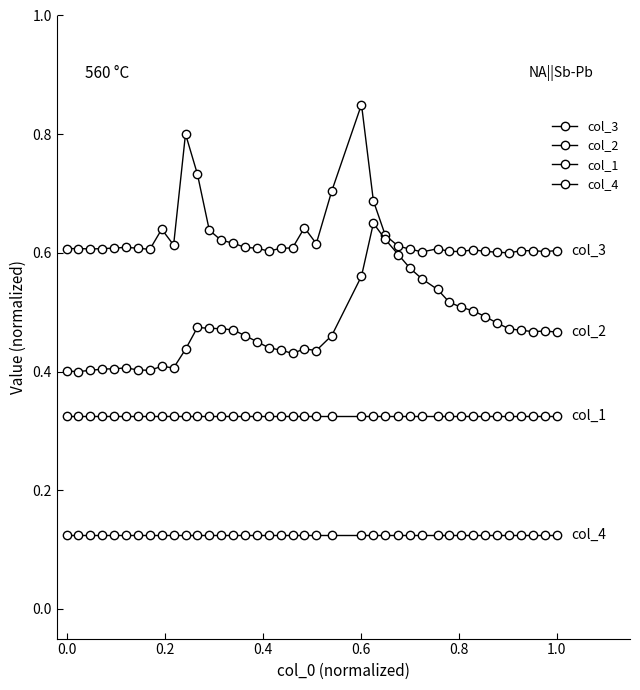

How many data points does each series have?

40